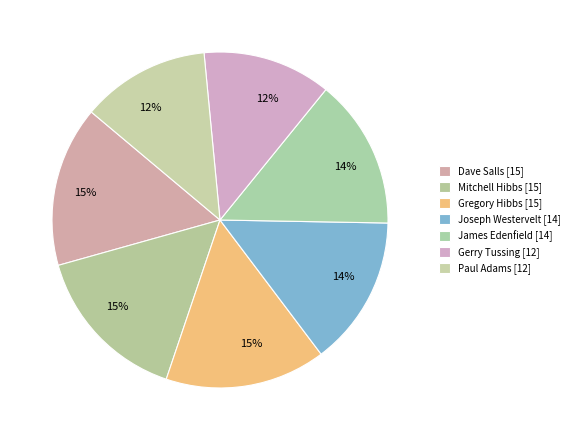

What is the ratio of the value at Joseph Westervelt [14] to the value at Dave Salls [15]?

0.9